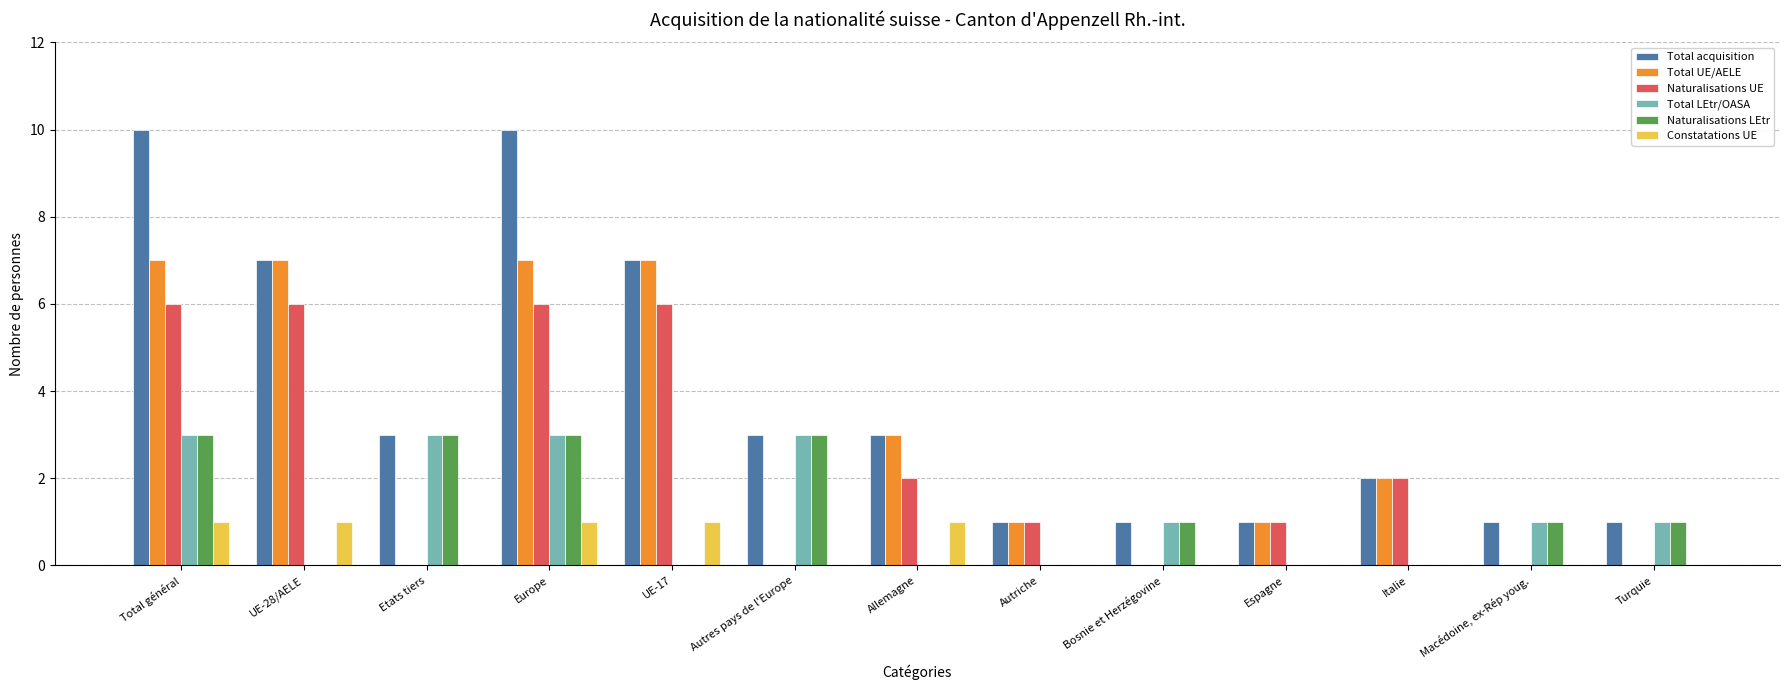

Is it true that Naturalisations LEtr equals -1 at Italie?

False